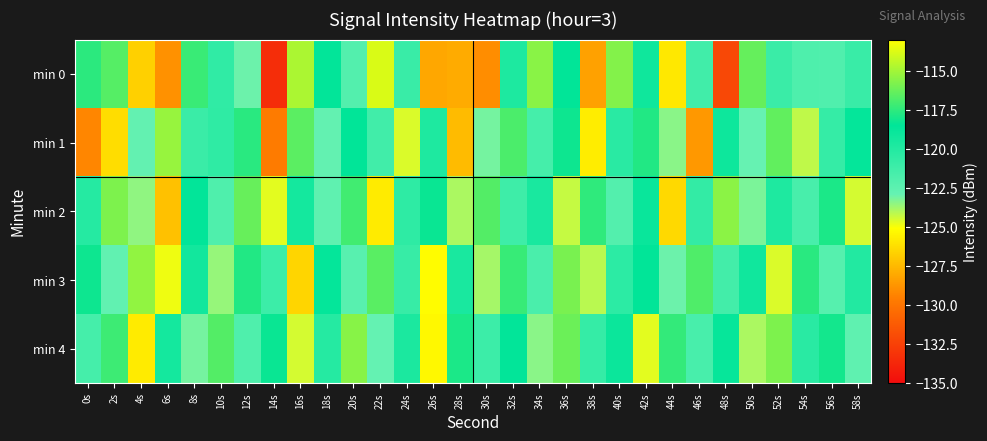

Between 0s and 28s, which series saw the biggest shift?

min 0